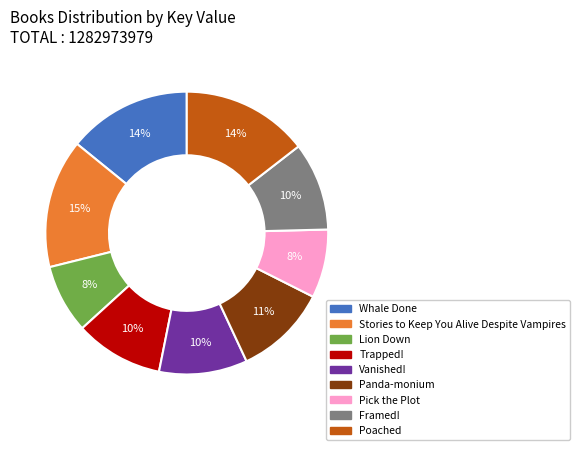

What percentage is the Whale Done slice, to the nearest percent?

14%